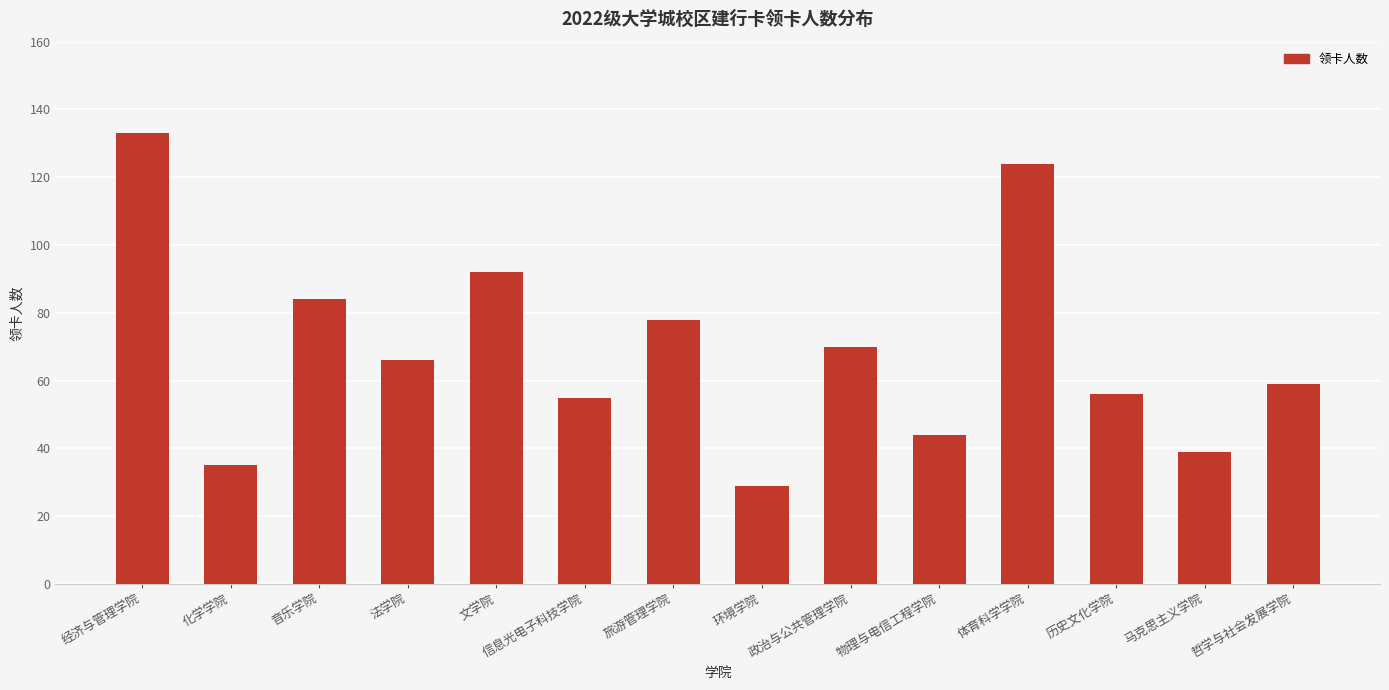

What is the label of the 6th bar from the right?

政治与公共管理学院